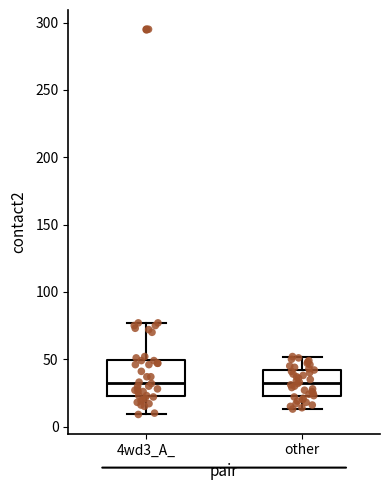

Reading left to right, transcribe this box plot: for each box, give where its median line is, the range the box spans, and where its two whiskers end, as read against the y-axis. The values are not printed on the chart, so give them approximately, as read against the axis.

4wd3_A_: median 35, box 25 to 50, whiskers 10 to 75
other: median 35, box 25 to 40, whiskers 15 to 50